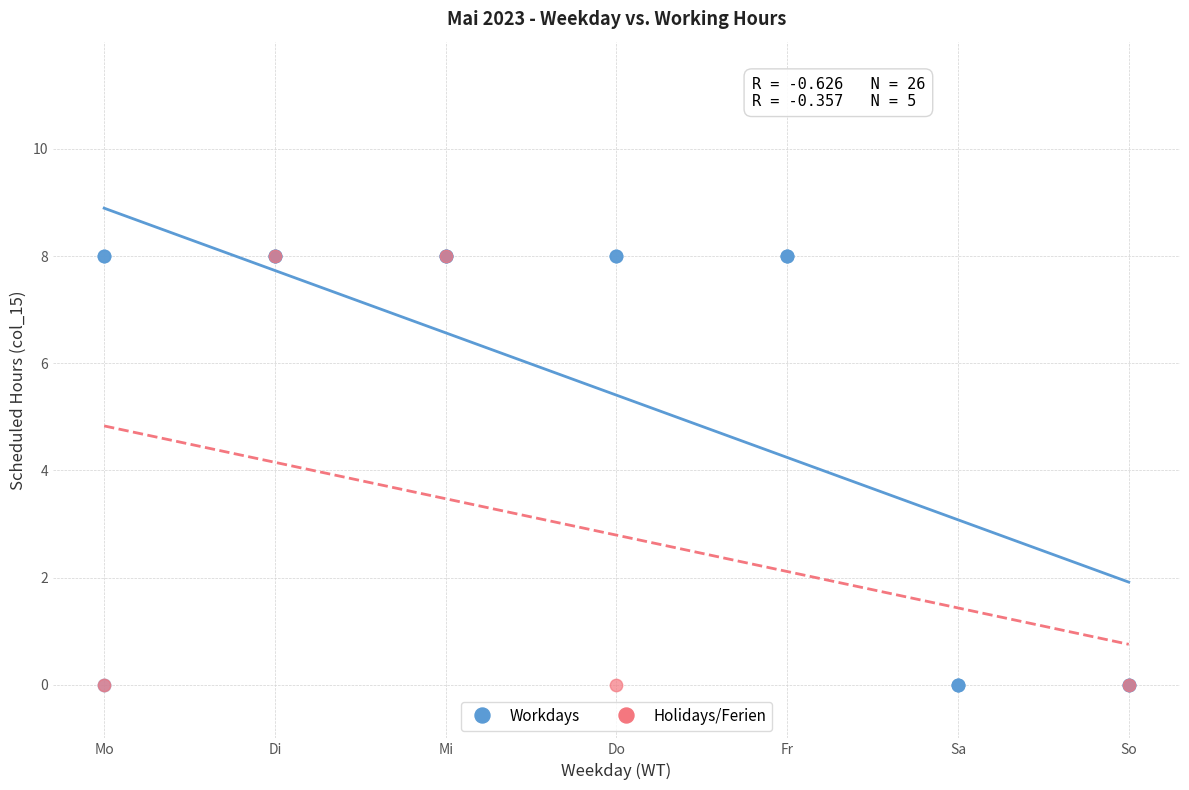

Which series has the widest spread of Y values?

Workdays